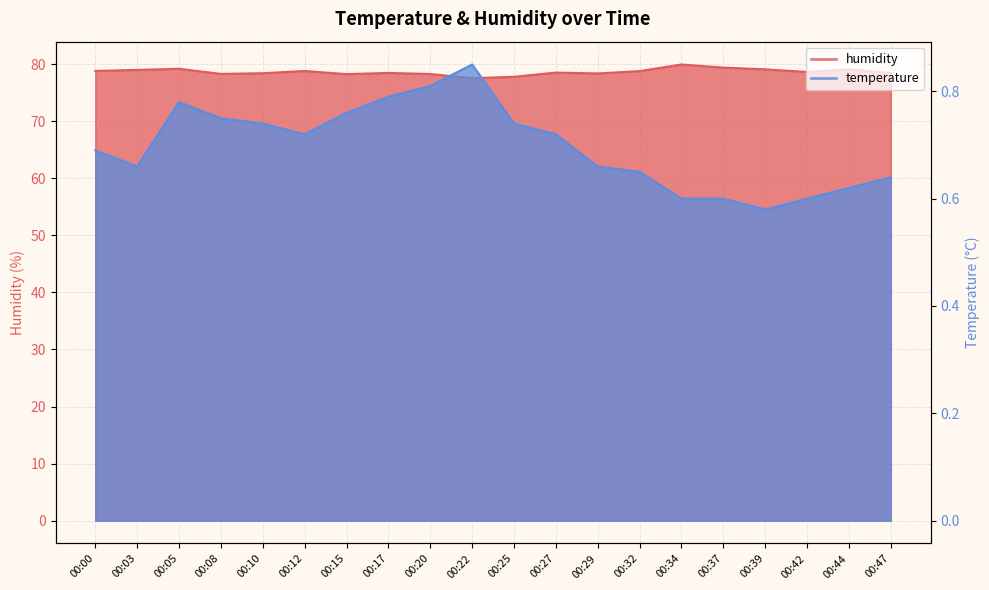

Which category has the lowest value in the humidity series?

00:22